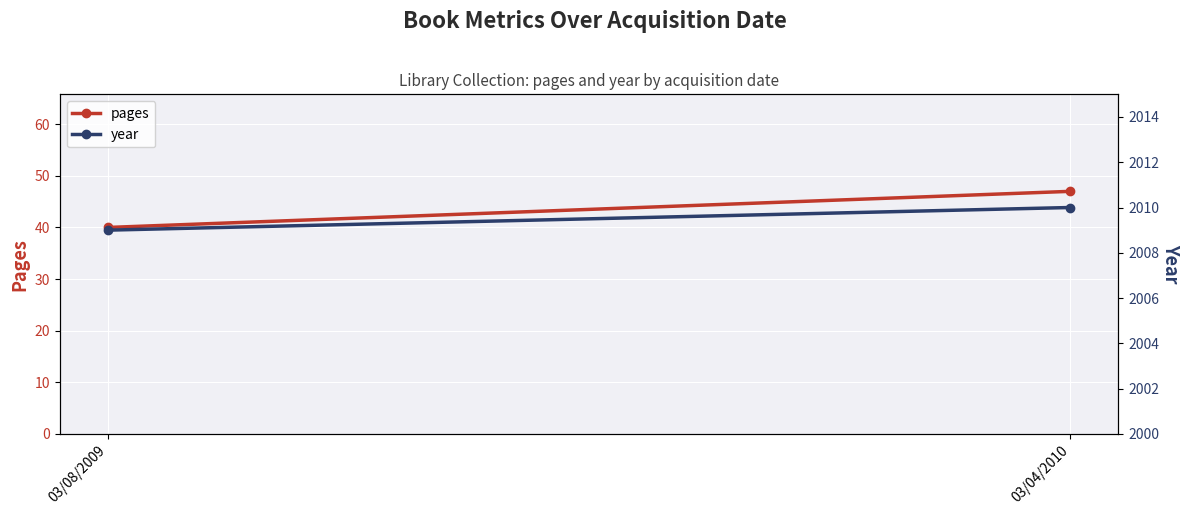

Count the pages values in the range 40 to 47.

2